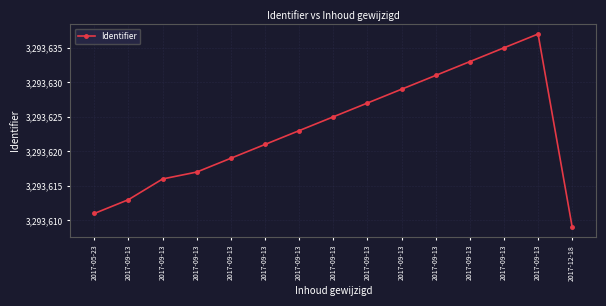

How many lines are shown in the chart?

1